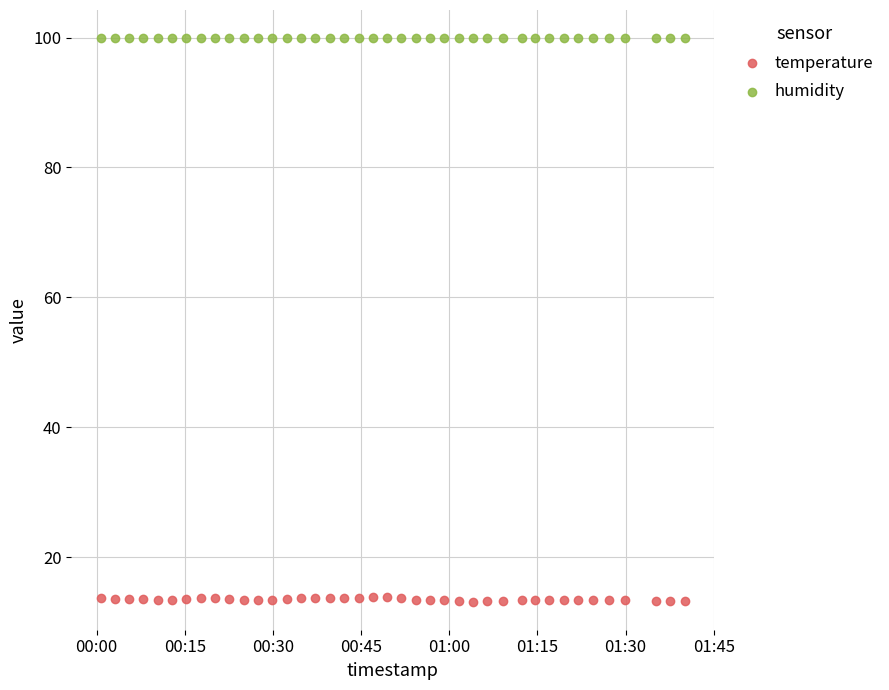

Which series contains the lowest Y value?

temperature